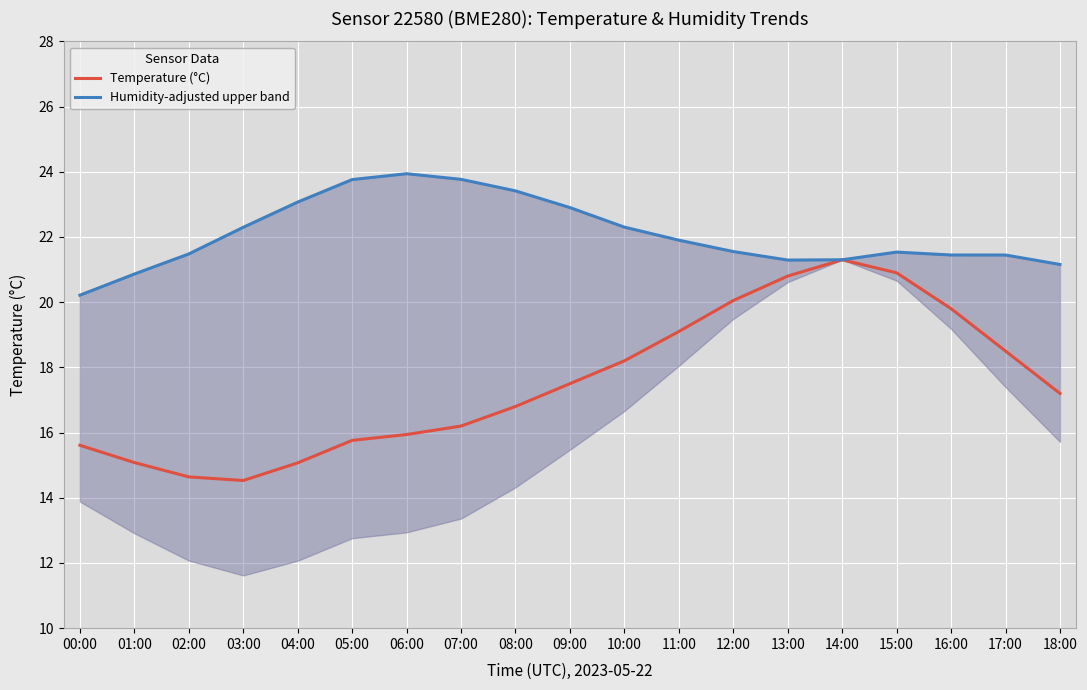

At which category does Humidity-adjusted upper band reach its first local peak?

06:00